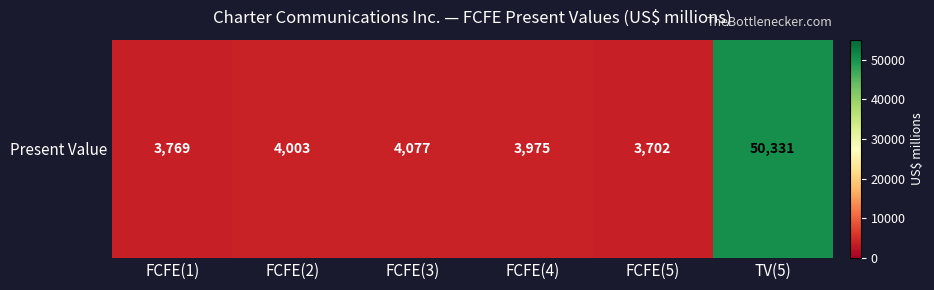

True or false: the data shows 4003 at FCFE(2).

True